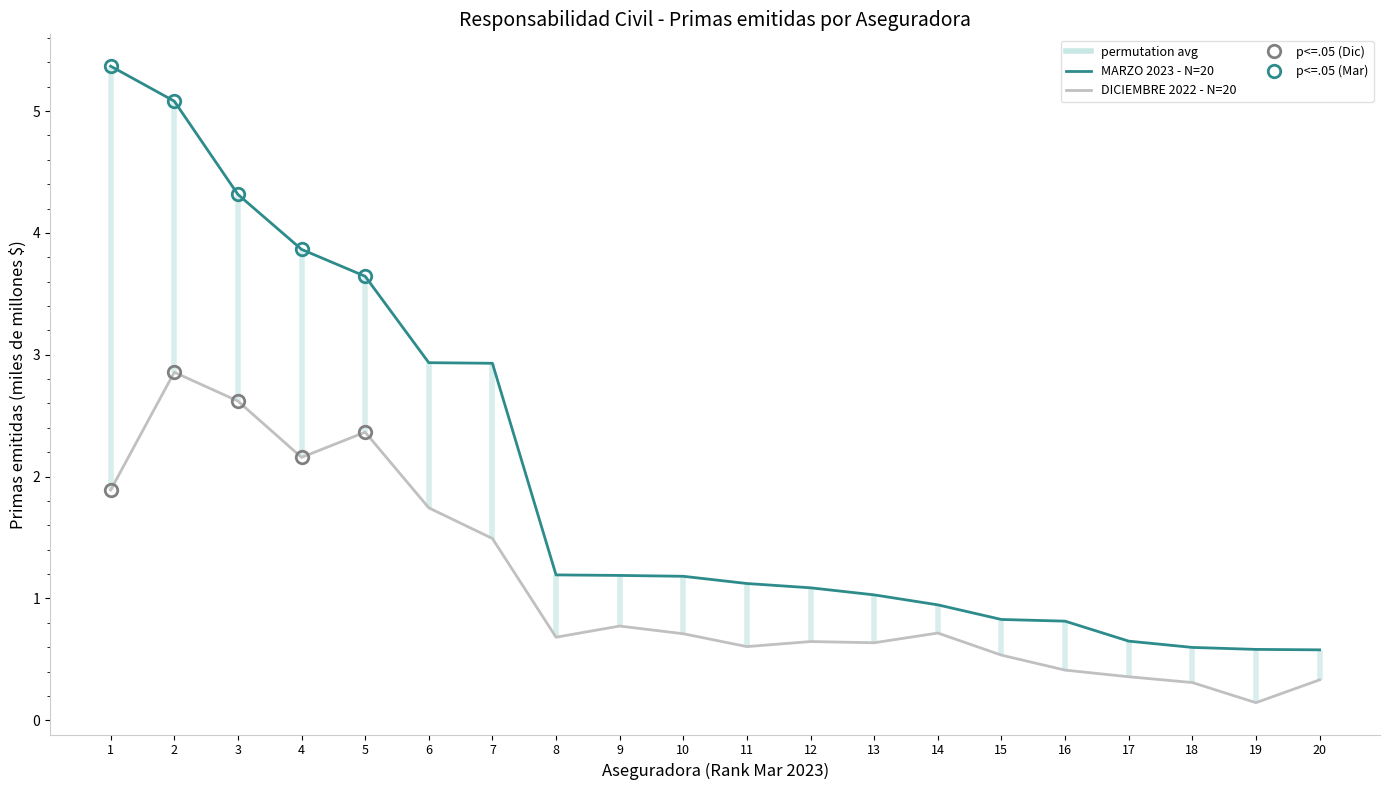

What are all the series names shown in the legend?

MARZO 2023 - N=20, DICIEMBRE 2022 - N=20